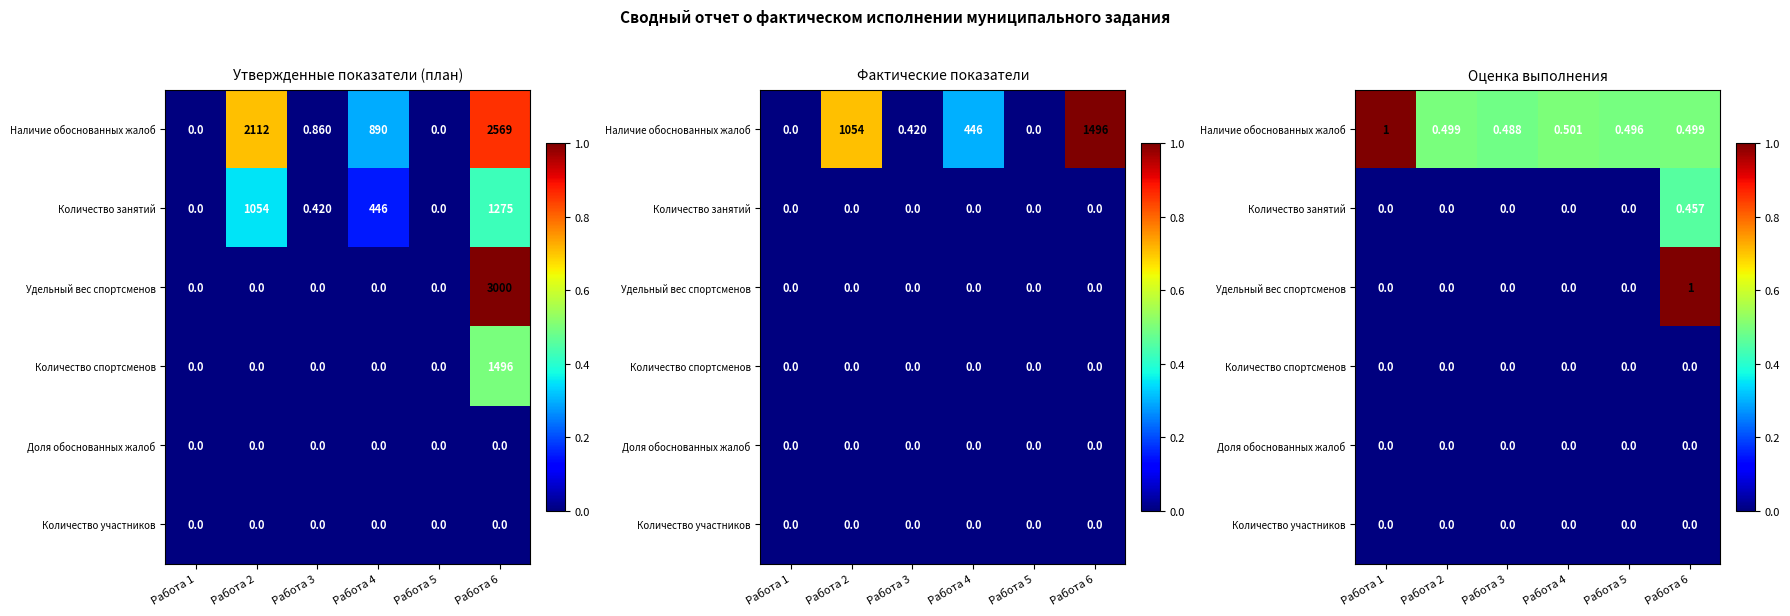

Which category has the highest value across all series?

Работа 1